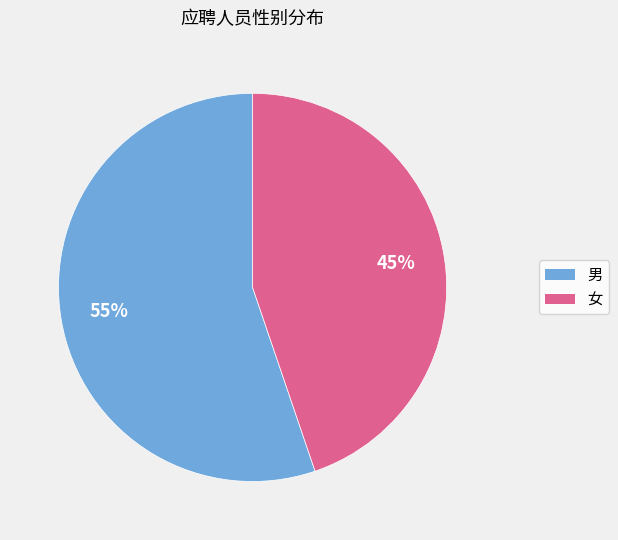

Do 女 and 男 together represent more than half of the pie?

Yes